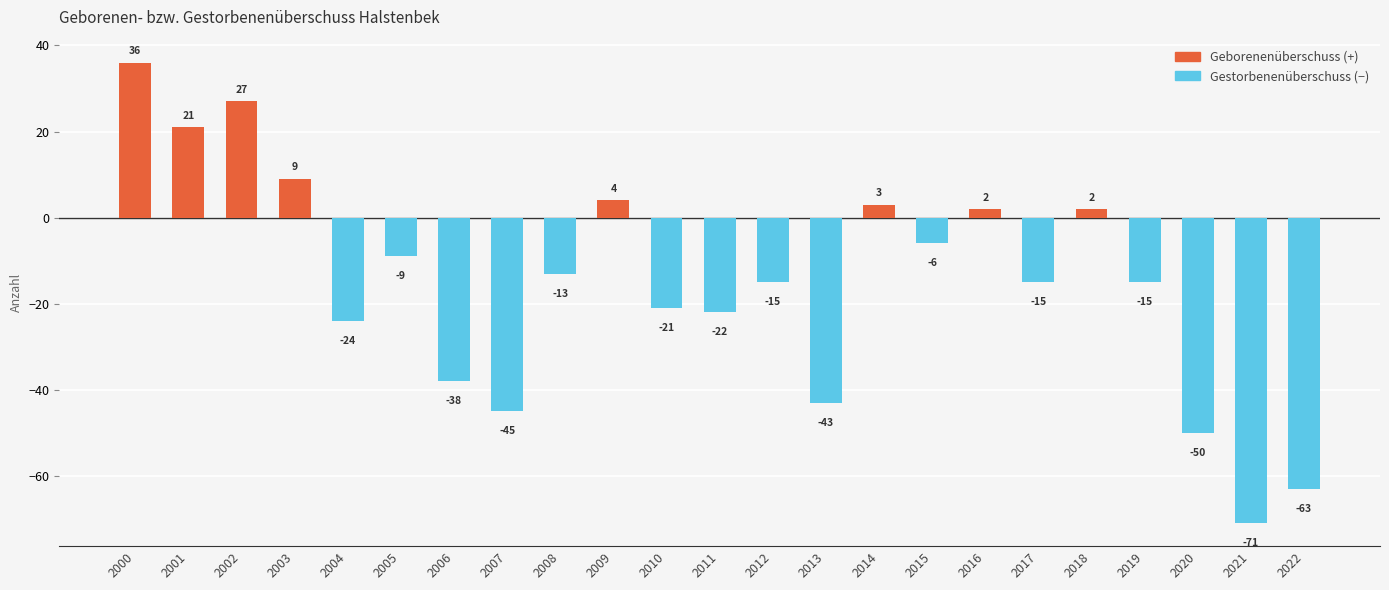

Where does the data first go above -15?

2000